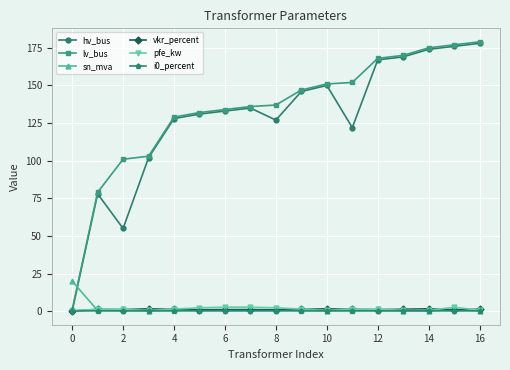

What is the maximum value shown in the chart?

179.0